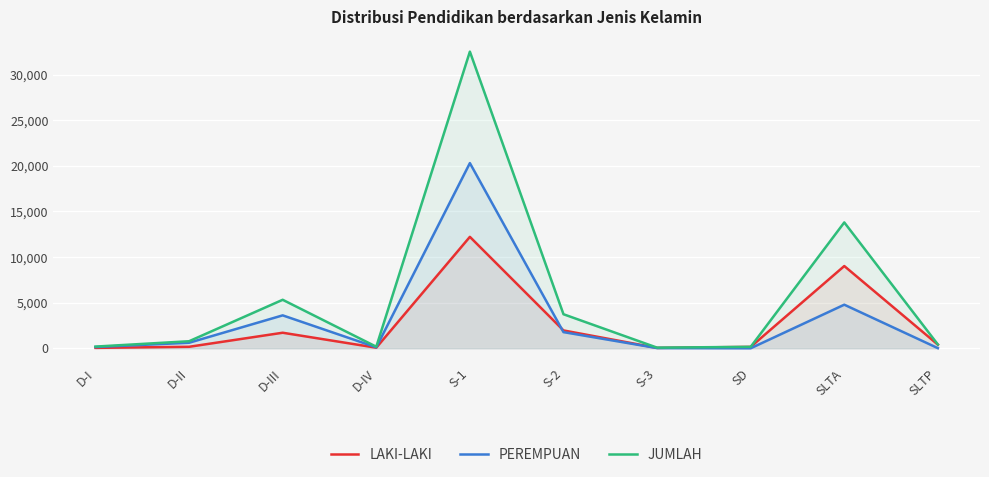

True or false: LAKI-LAKI and JUMLAH cross at least once.

False